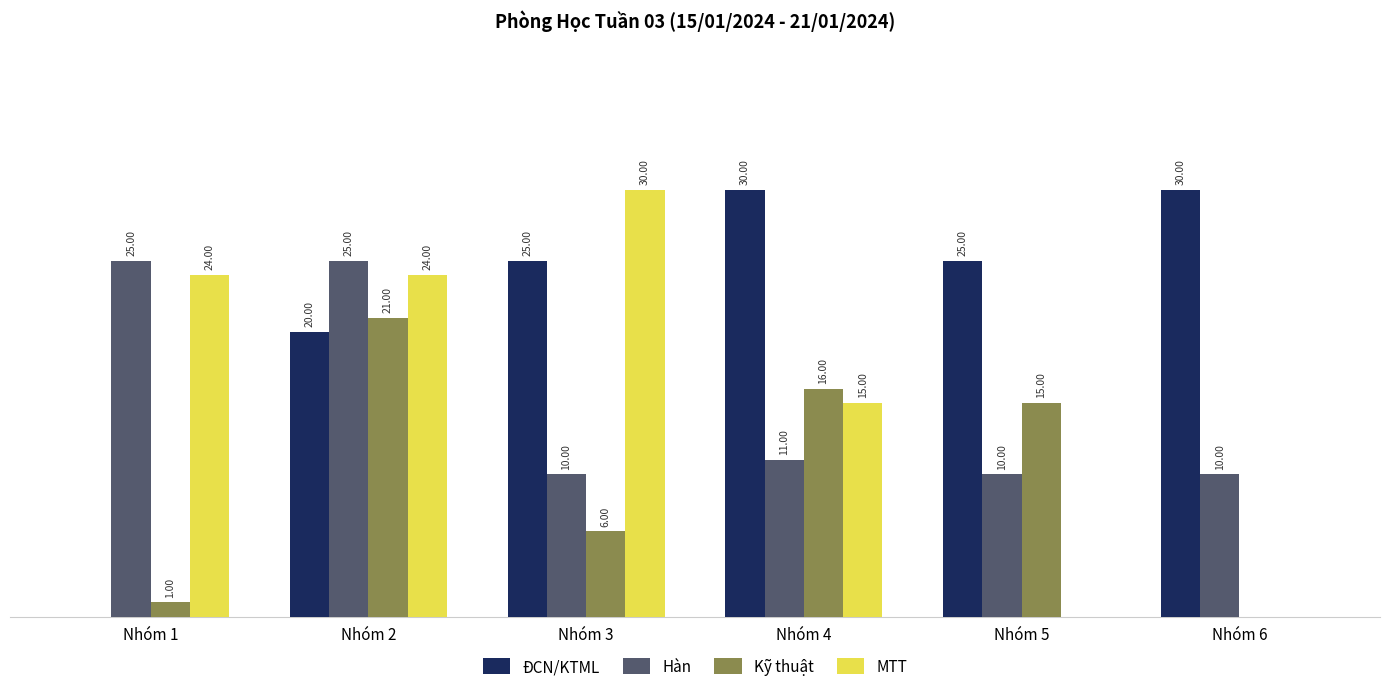

At which category is the sum across all series the highest?

Nhóm 2